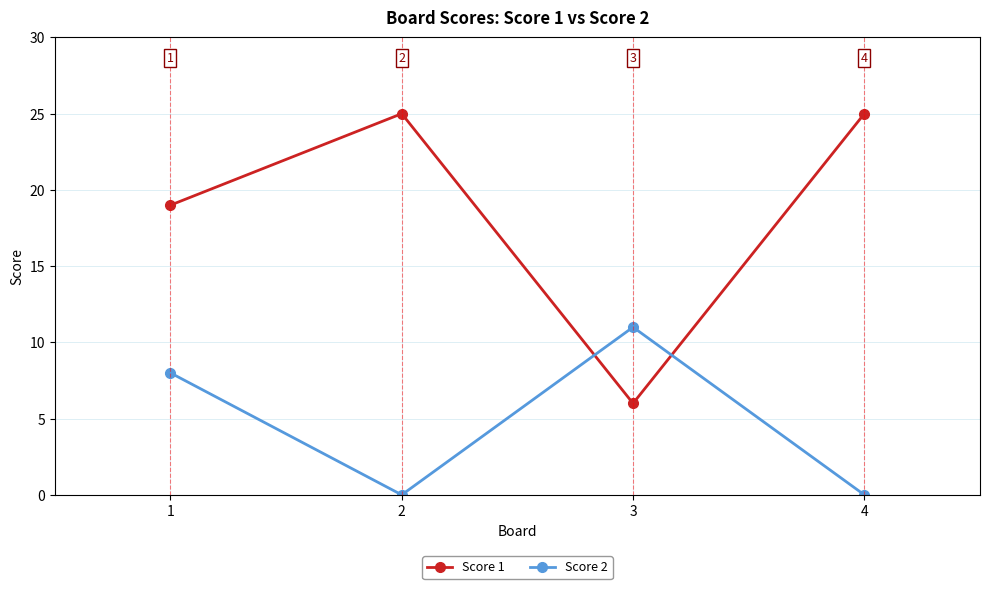

How many intersections are there between Score 1 and Score 2?

2